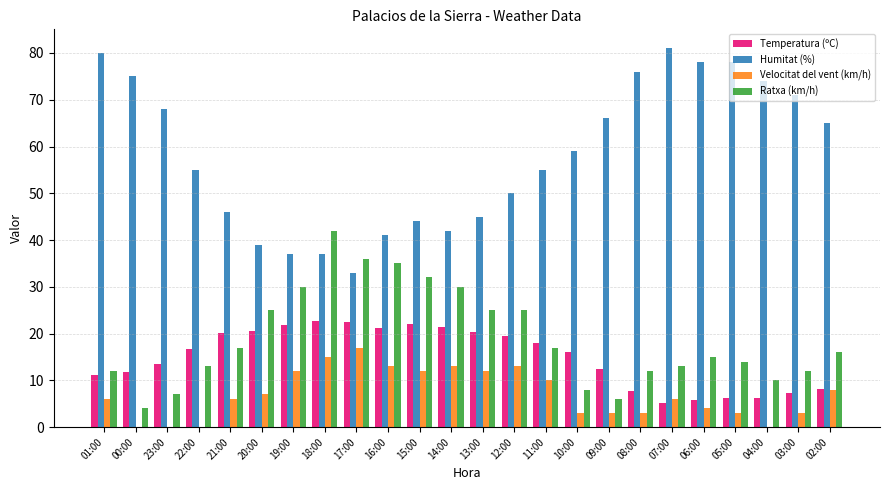

What is the sum of all Temperatura (ºC) values?

358.2